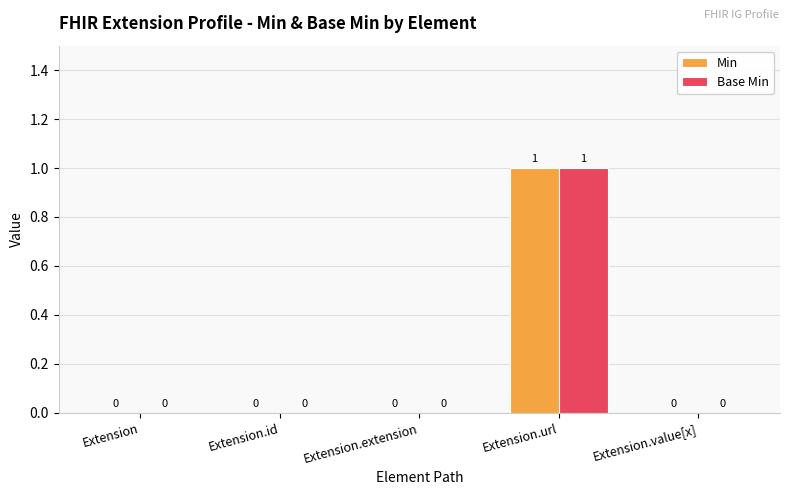

Which label corresponds to the largest value in the chart?

Extension.url